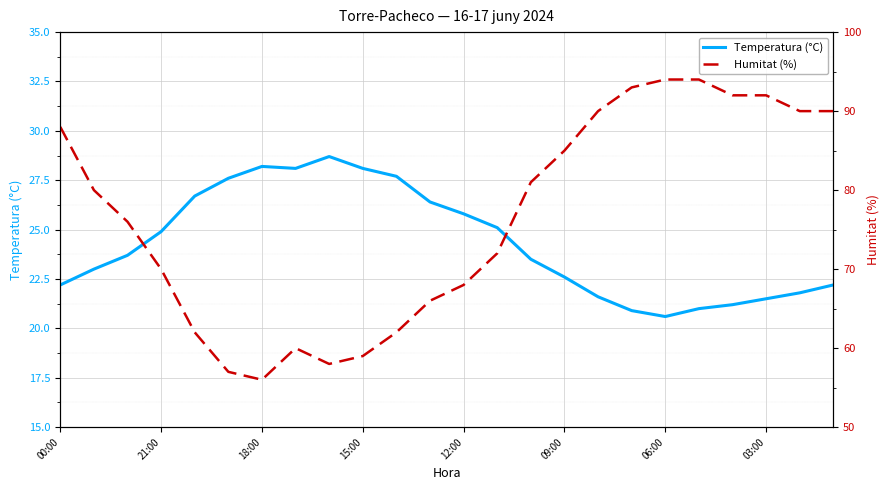

What is the difference between the maximum and minimum values in the Humitat (%) series?

38.0